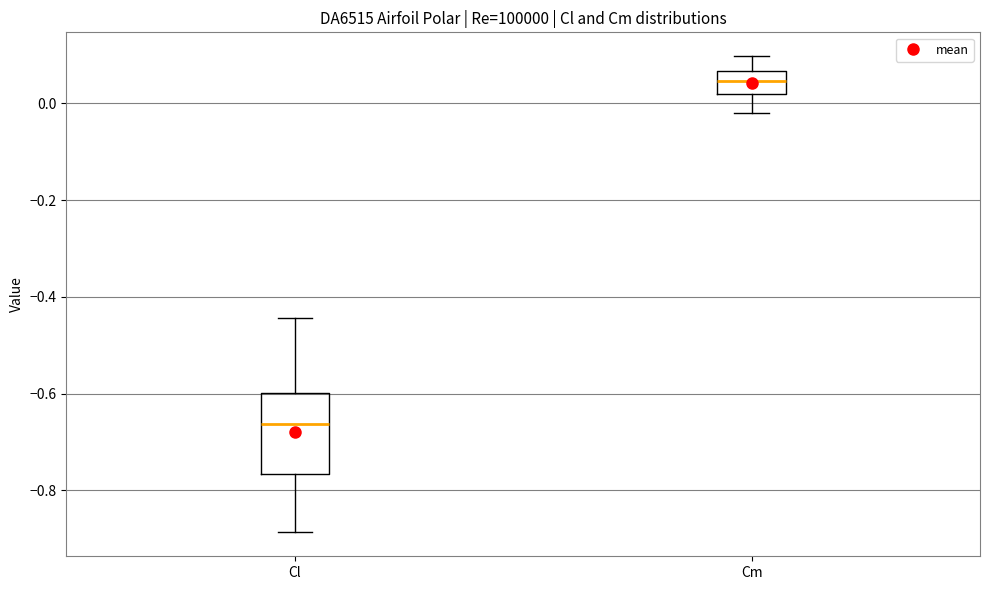

Reading left to right, read every box against the y-axis: the position of its median line, the range the box covers, and the ends of its whiskers. The values are not printed on the chart, so give them approximately, as read against the axis.

Cl: median -0.66, box -0.76 to -0.60, whiskers -0.88 to -0.44
Cm: median 0.04, box 0.02 to 0.06, whiskers -0.02 to 0.10